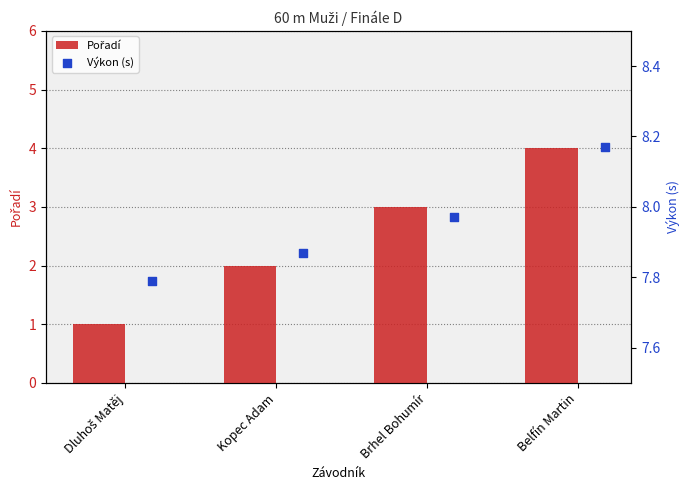

What is the total value across all series at Belfín Martin?

12.2